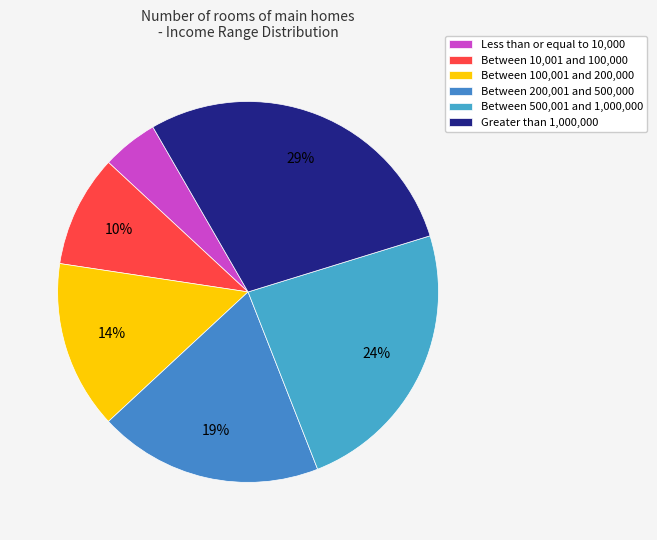

Rank the categories by value from highest to lowest.

Greater than 1,000,000, Between 500,001 and 1,000,000, Between 200,001 and 500,000, Between 100,001 and 200,000, Between 10,001 and 100,000, Less than or equal to 10,000